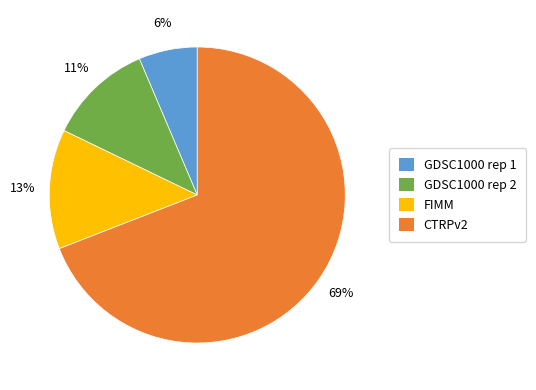

True or false: GDSC1000 rep 1 accounts for 1% of the total.

False